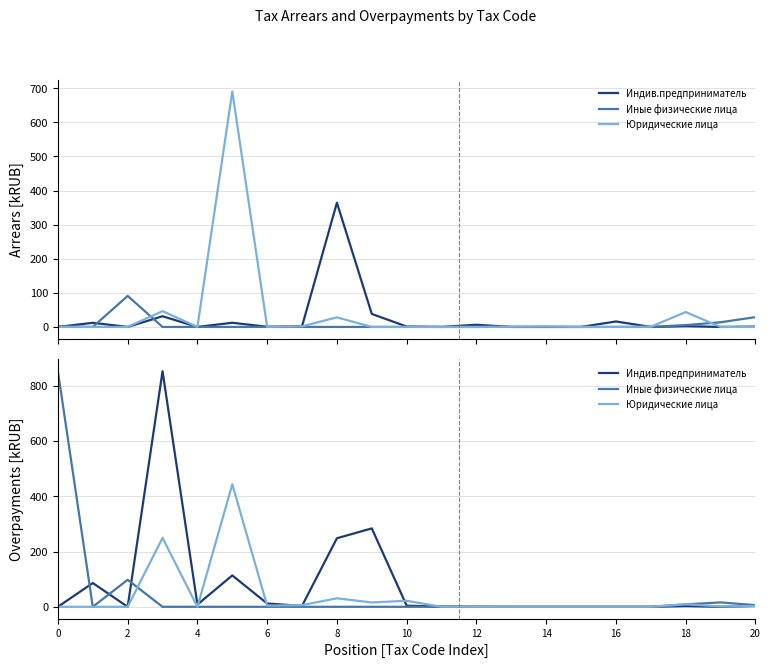

Is the value of Индив.предприниматель at 11 greater than the value of Иные физические лица at 14?

Yes